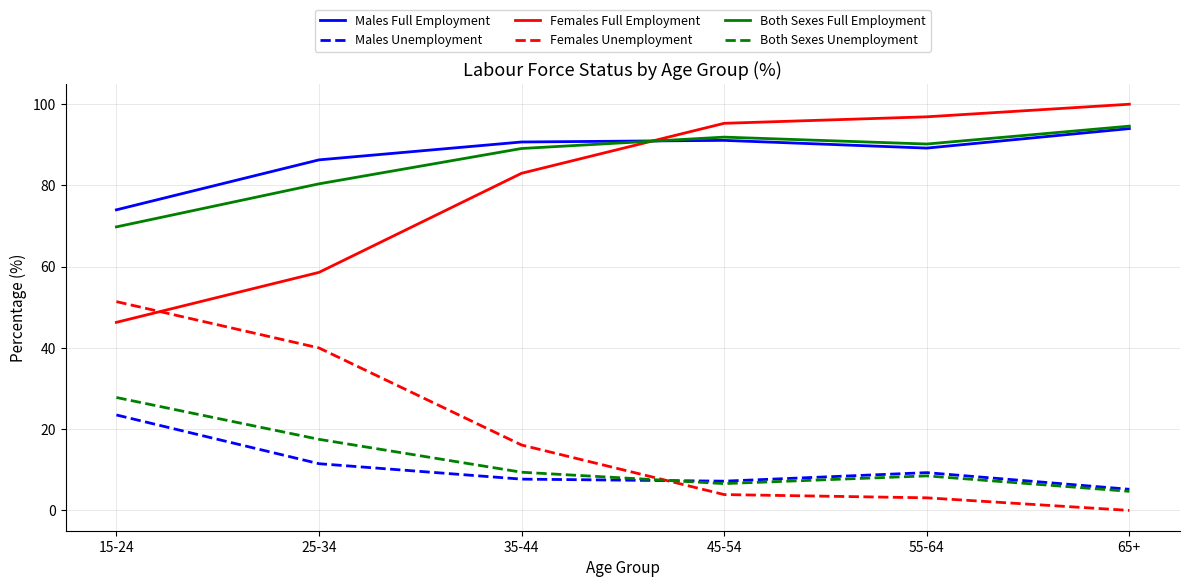

What is the difference between the maximum and minimum values in the Males Full Employment series?

20.0